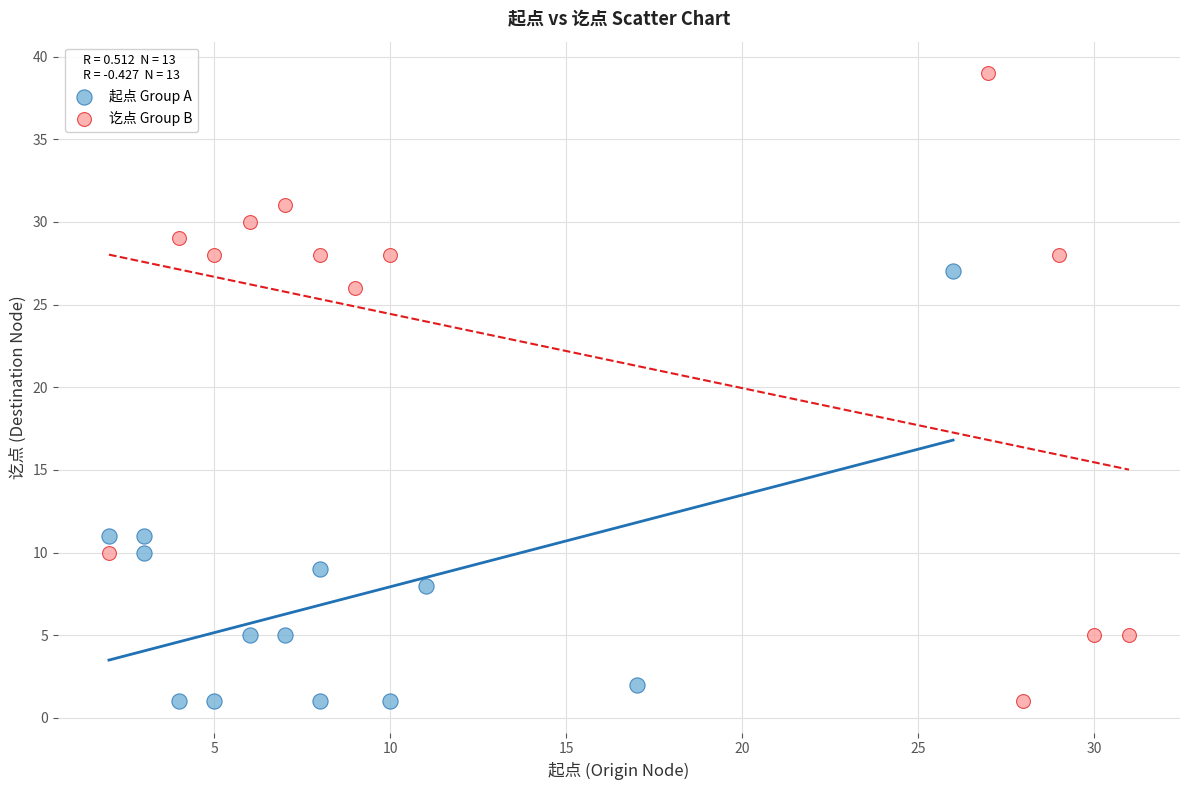

Which series has the widest spread of Y values?

讫点 Group B